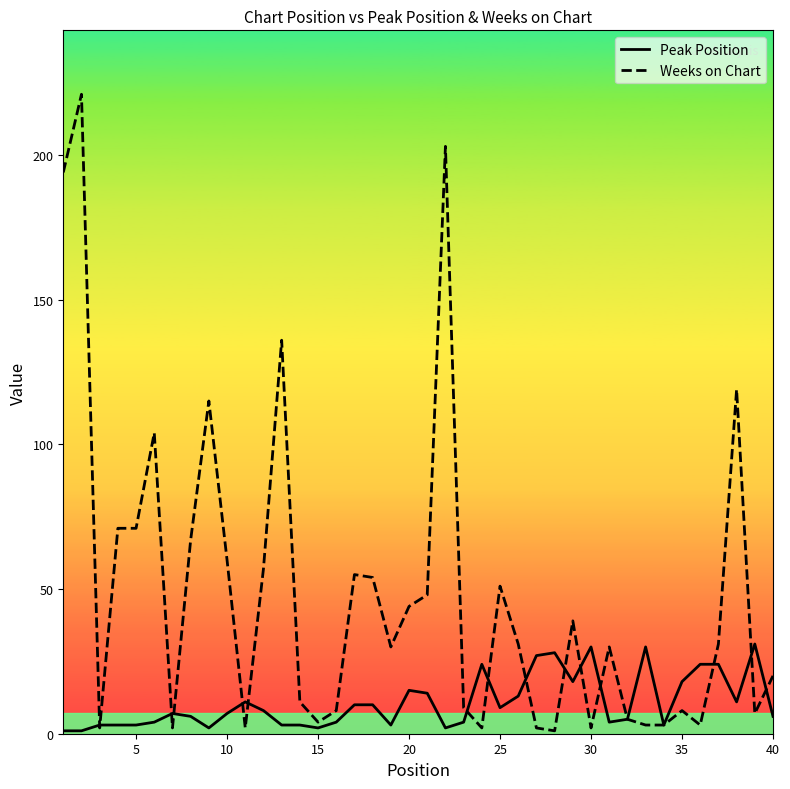

Reading left to right, extract all data points from this chart.

Peak Position: 1	1	3	3	3	4	7	6	2	7	11	8	3	3	2	4	10	10	3	15	14	2	4	24	9	13	27	28	18	30	4	5	30	3	18	24	24	11	31	6
Weeks on Chart: 194	221	2	71	71	104	2	67	115	60	2	57	136	11	4	8	55	54	30	44	48	203	9	2	51	31	2	1	39	2	30	5	3	3	8	3	31	119	7	20